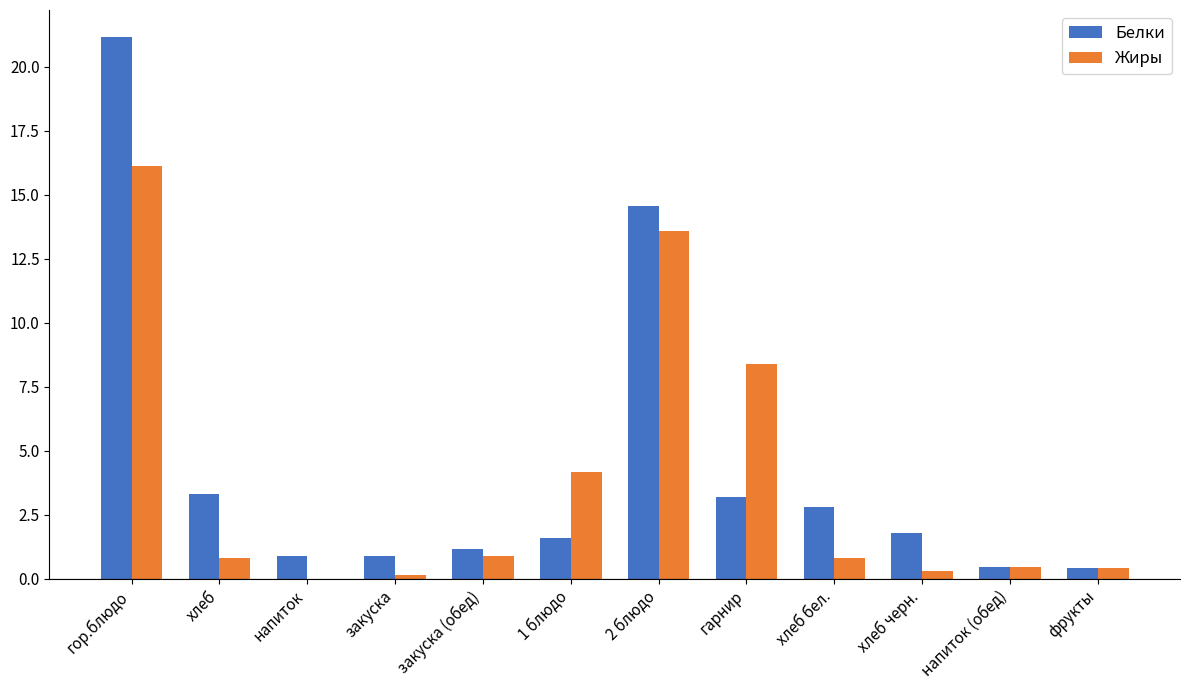

The Белки series shows 21.2 at гор.блюдо. True or false?

True